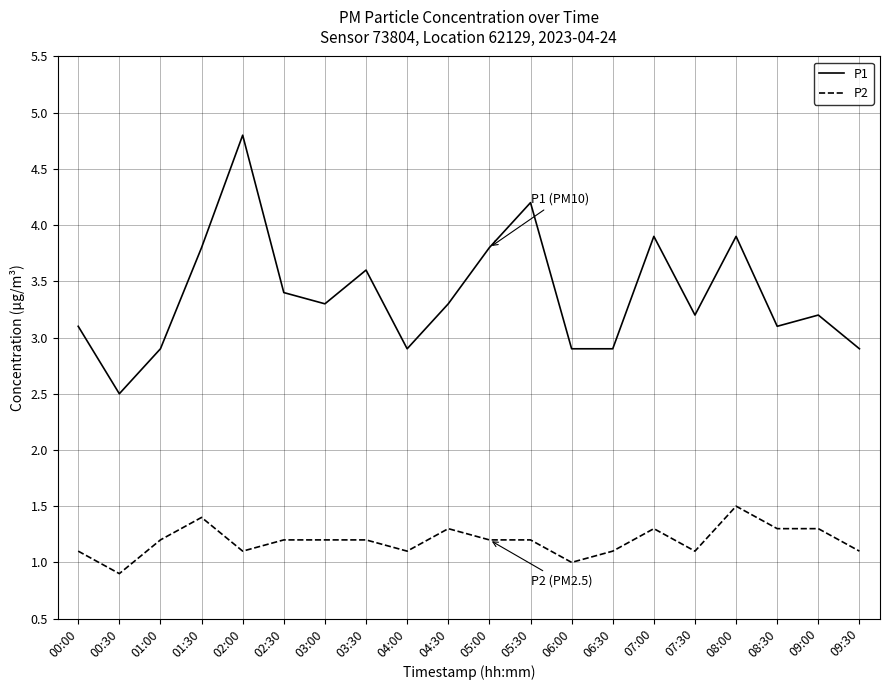

What is the difference between the highest and lowest values at 09:30?

1.8